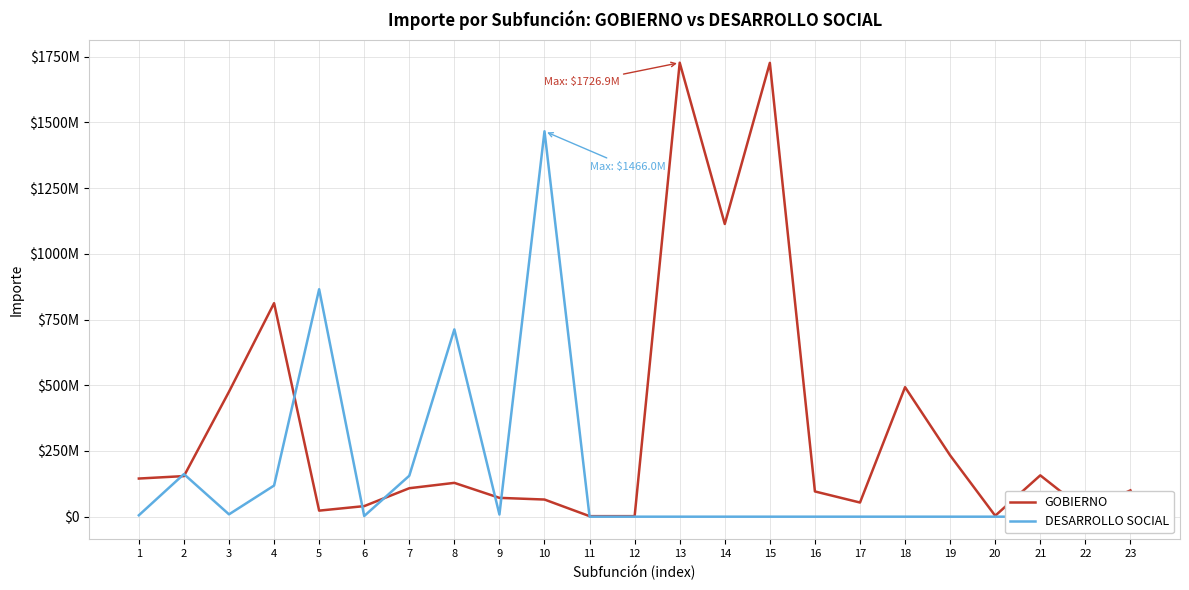

Between 22 and 11, which is larger?

22